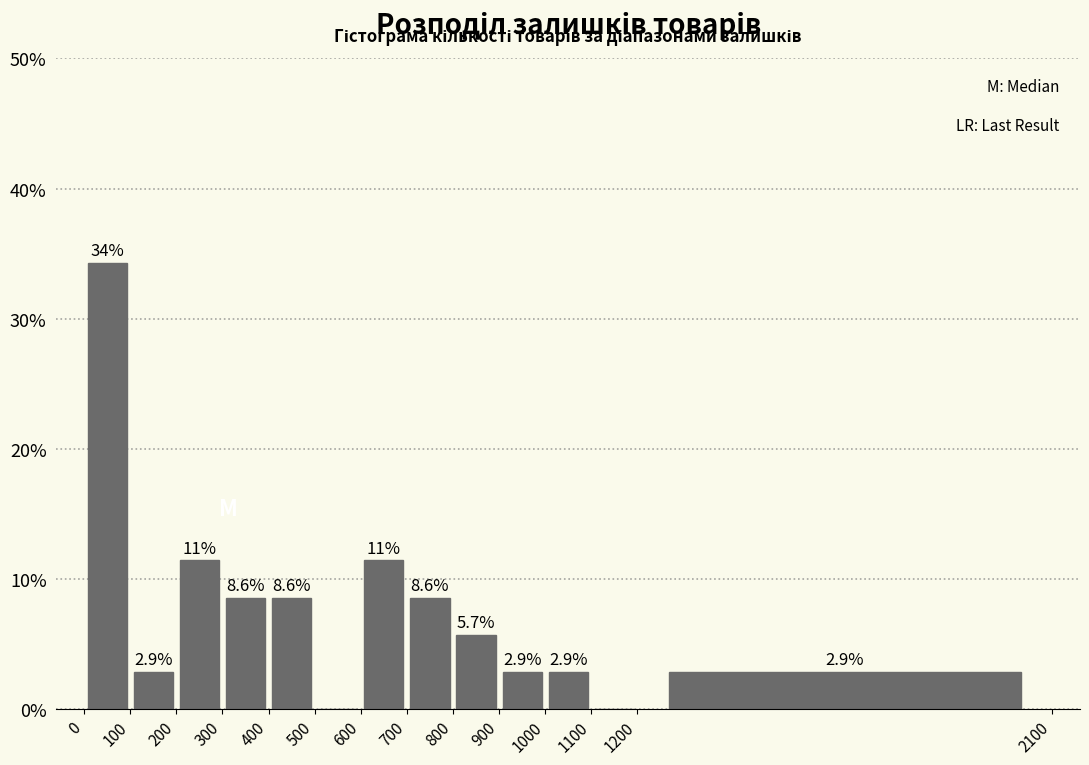

Which range on the x-axis has the tallest bar?

0 to 100